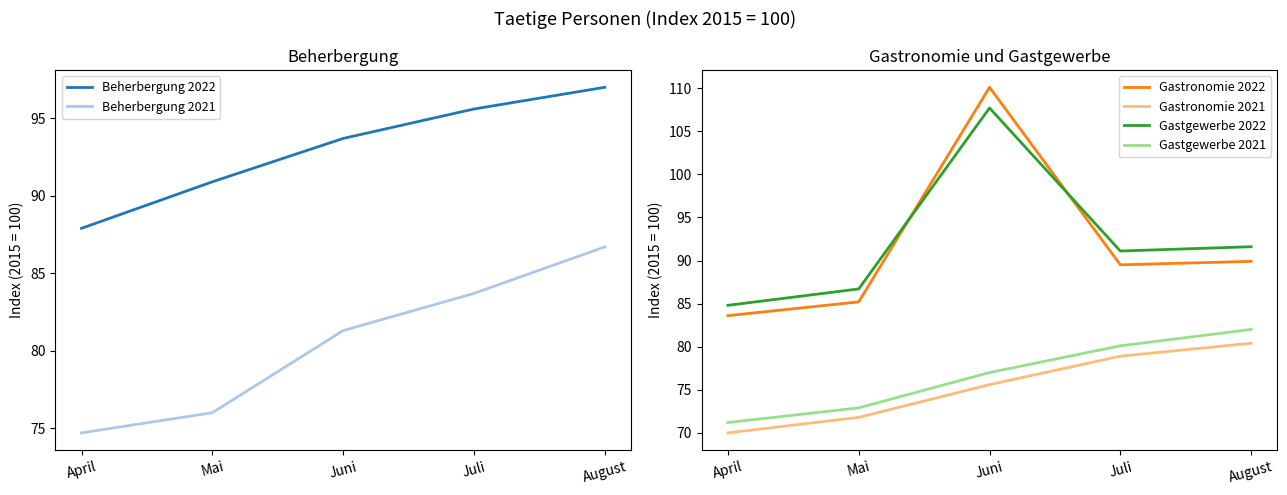

What is the label of the 3rd point from the left?

Juni